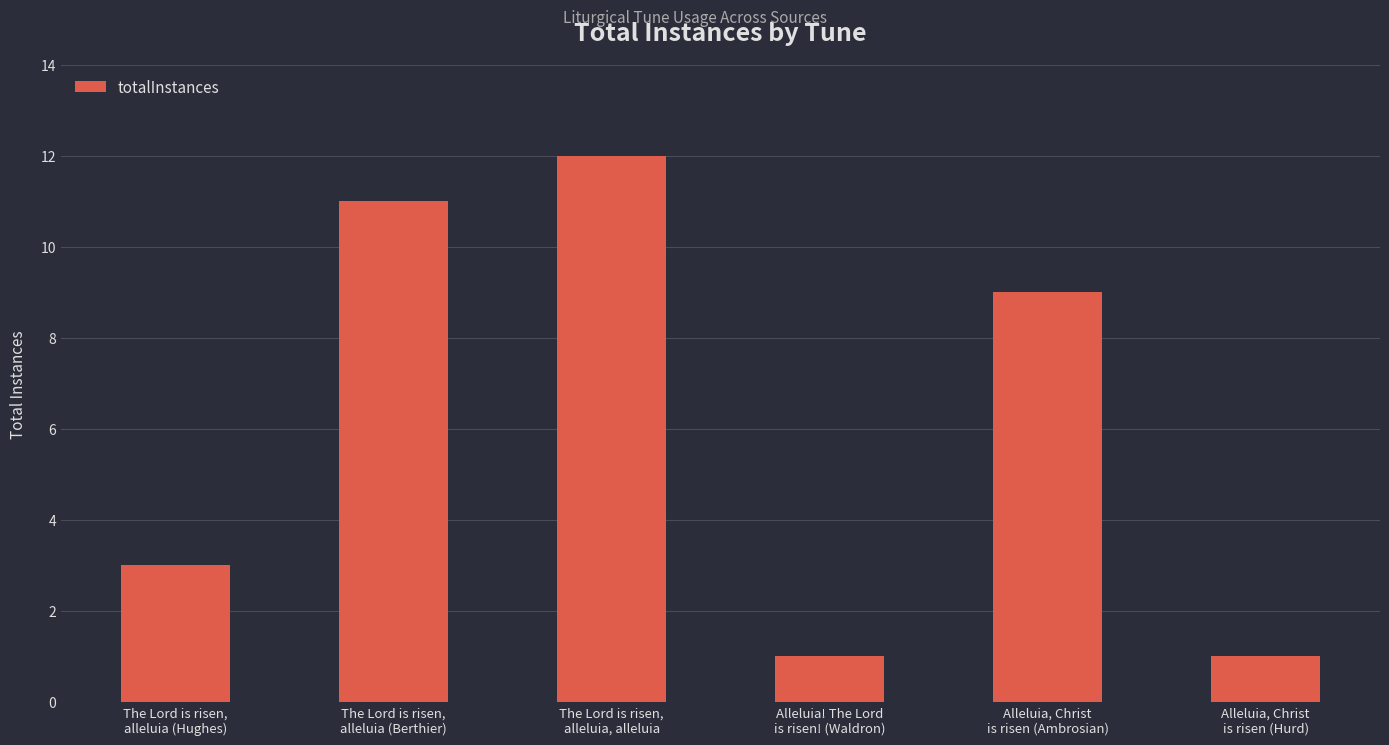

True or false: the data shows 11 at The Lord is risen,
alleluia (Berthier).

True